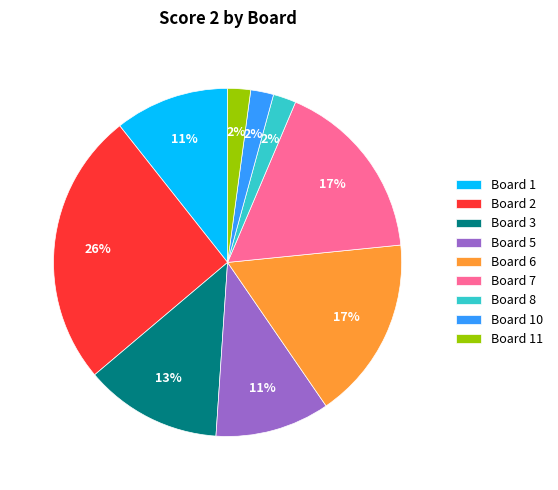

Do Board 11 and Board 5 together represent more than half of the pie?

No